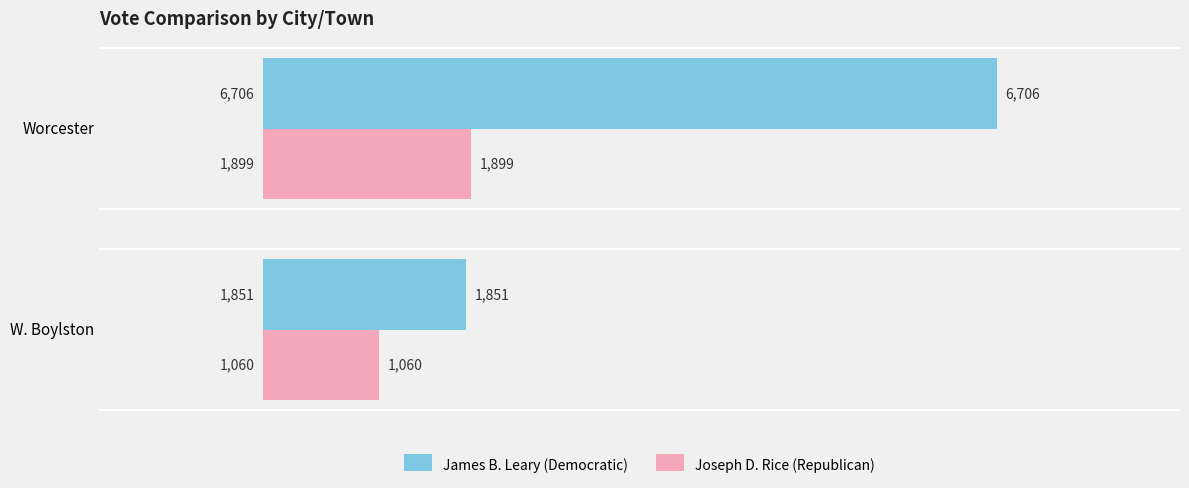

The James B. Leary (Democratic) series shows 993 at W. Boylston. True or false?

False